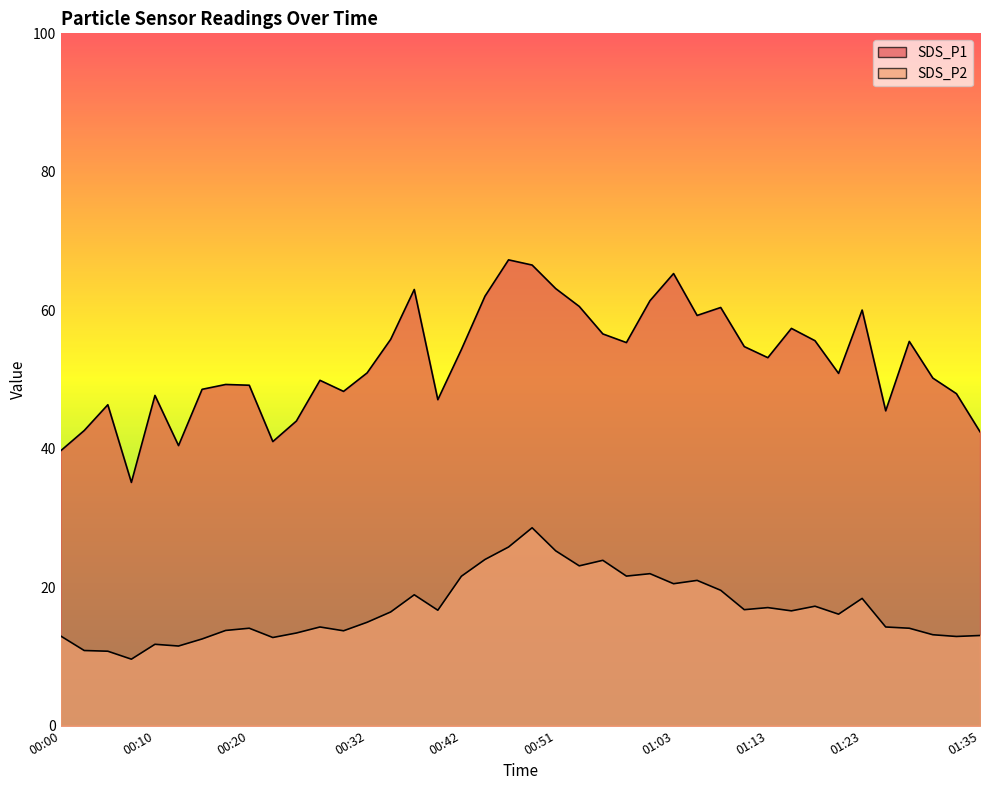

How many data points in SDS_P1 are above 53?

20